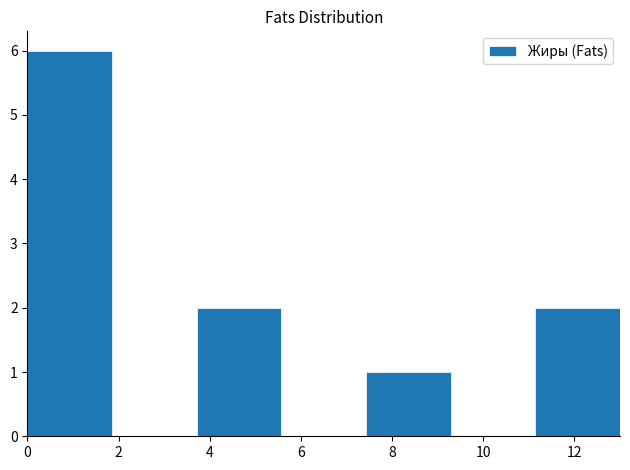

Reading left to right, transcribe this chart: for each bar, give the range it covers on the x-axis and its height. Neither the bar edges nor the heights are printed on the chart, so give them approximately, as read against the axes.

0.0 to 1.8: 6
1.8 to 3.8: 0
3.8 to 5.6: 2
5.6 to 7.4: 0
7.4 to 9.2: 1
9.2 to 11.2: 0
11.2 to 13.0: 2